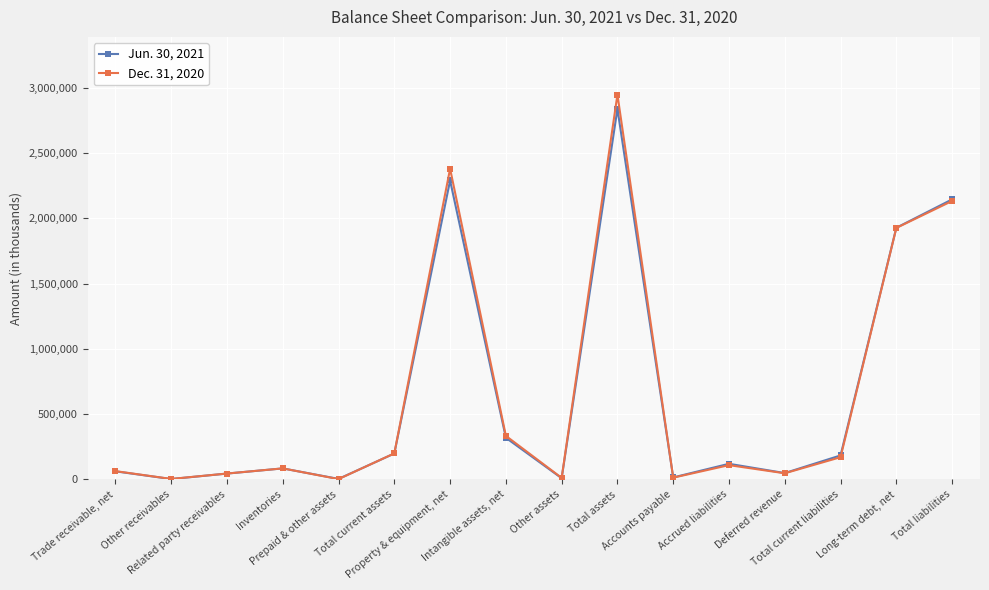

How many data points does each series have?

16